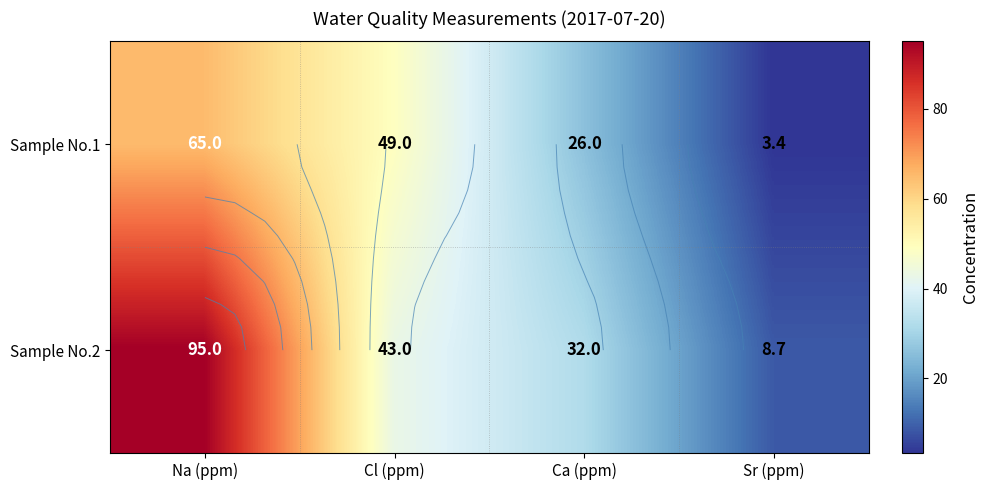

What is the difference between the maximum and minimum values in the Sample No.2 series?

86.3